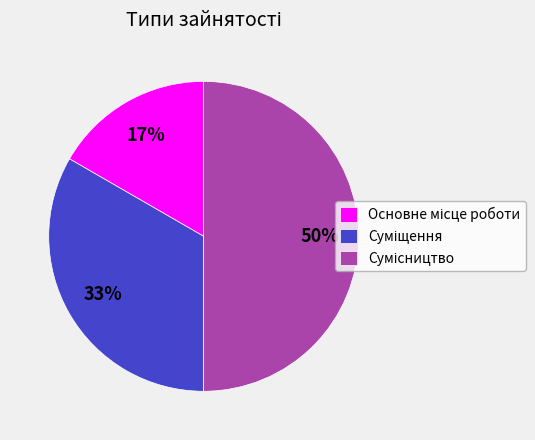

To the nearest percent, what is the difference between the largest and smallest slice percentages?

33%